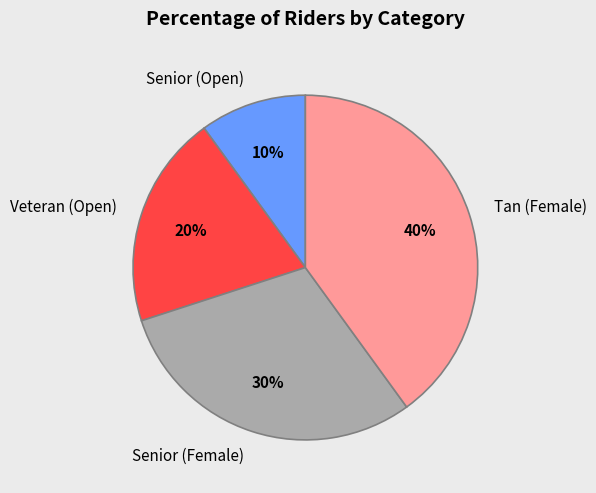

What is the largest slice in the pie chart?

Tan (Female)